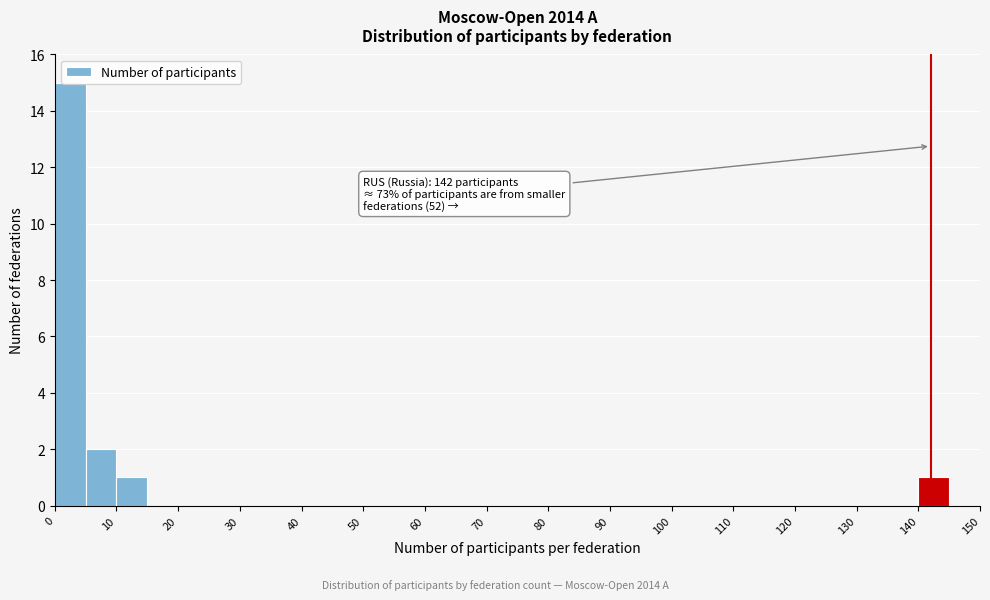

Over which range of the x-axis is the bar tallest?

0 to 5